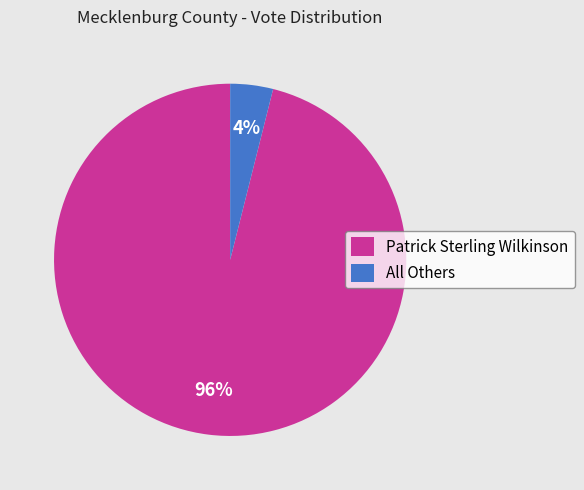

To the nearest percent, what portion does Patrick Sterling Wilkinson represent?

96%